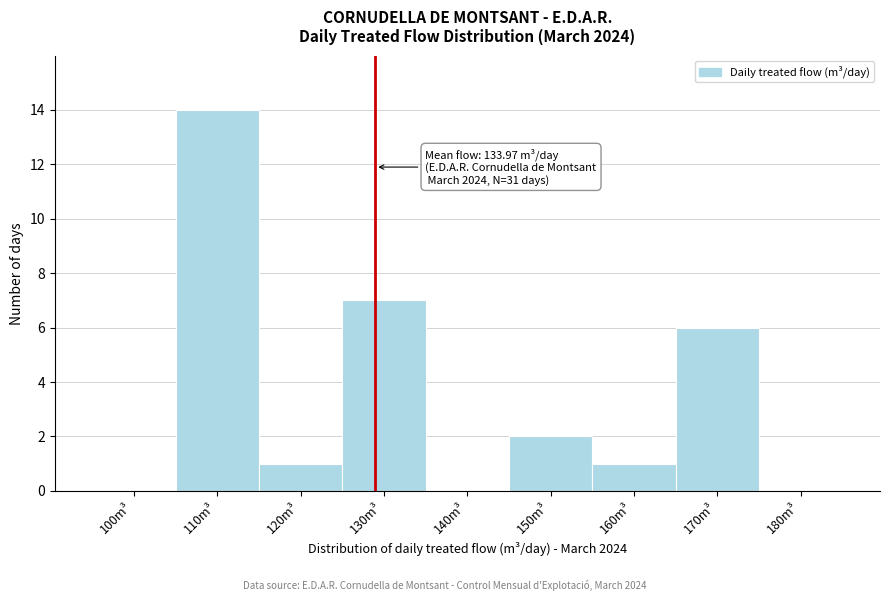

Reading right to left, list all the values displayed in this chart.

180m³=0	170m³=6	160m³=1	150m³=2	140m³=0	130m³=7	120m³=1	110m³=14	100m³=0